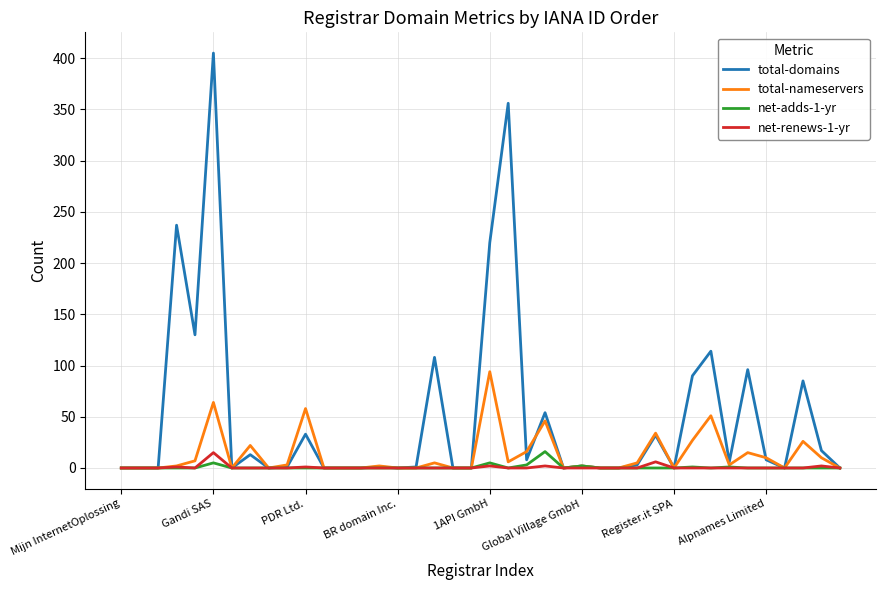

Which series has the largest total across all categories?

total-domains